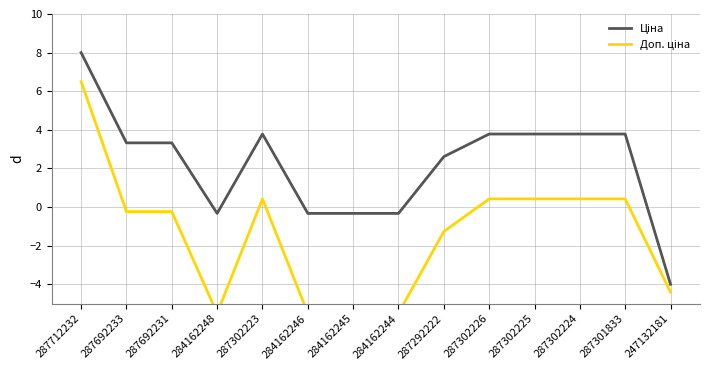

Rank the series by their average value, from highest to lowest.

Ціна, Доп. ціна